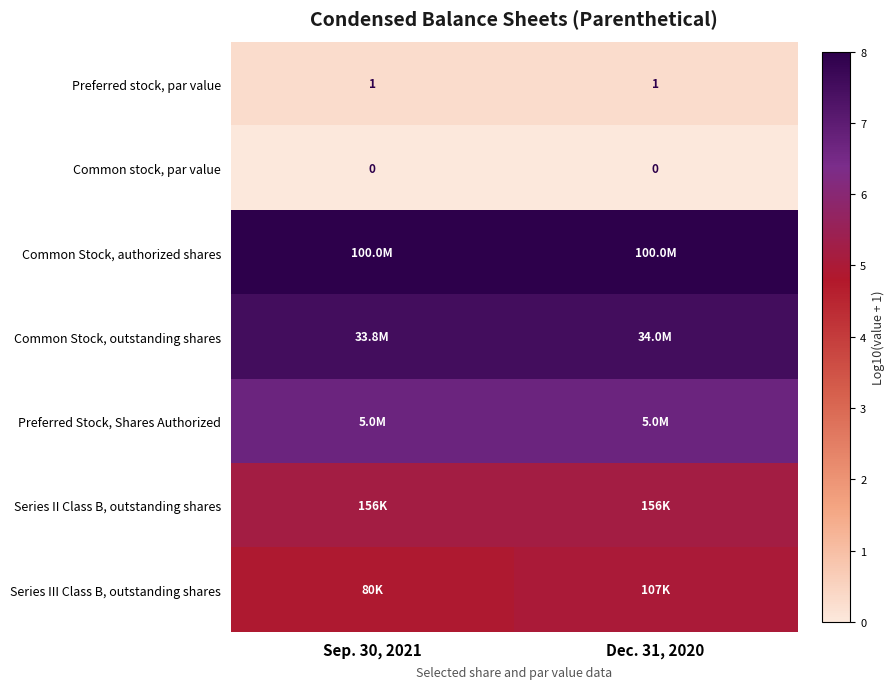

Is it true that Common Stock, outstanding shares equals 3.4 at Dec. 31, 2020?

False